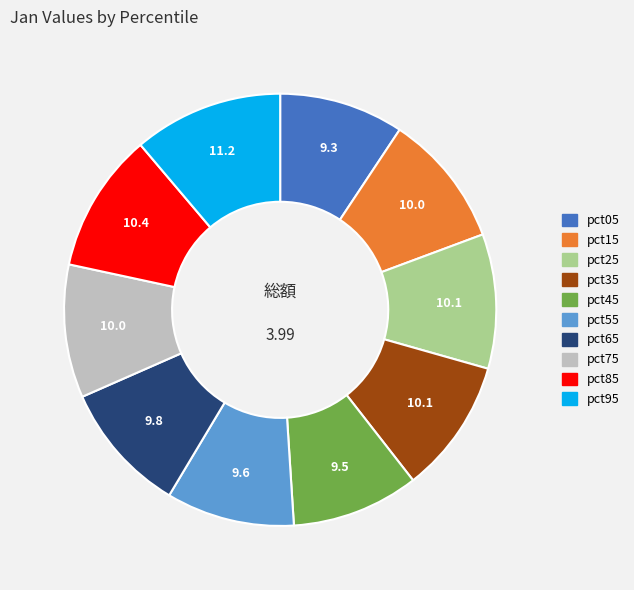

The pct65 slice represents 16% of the pie. True or false?

False